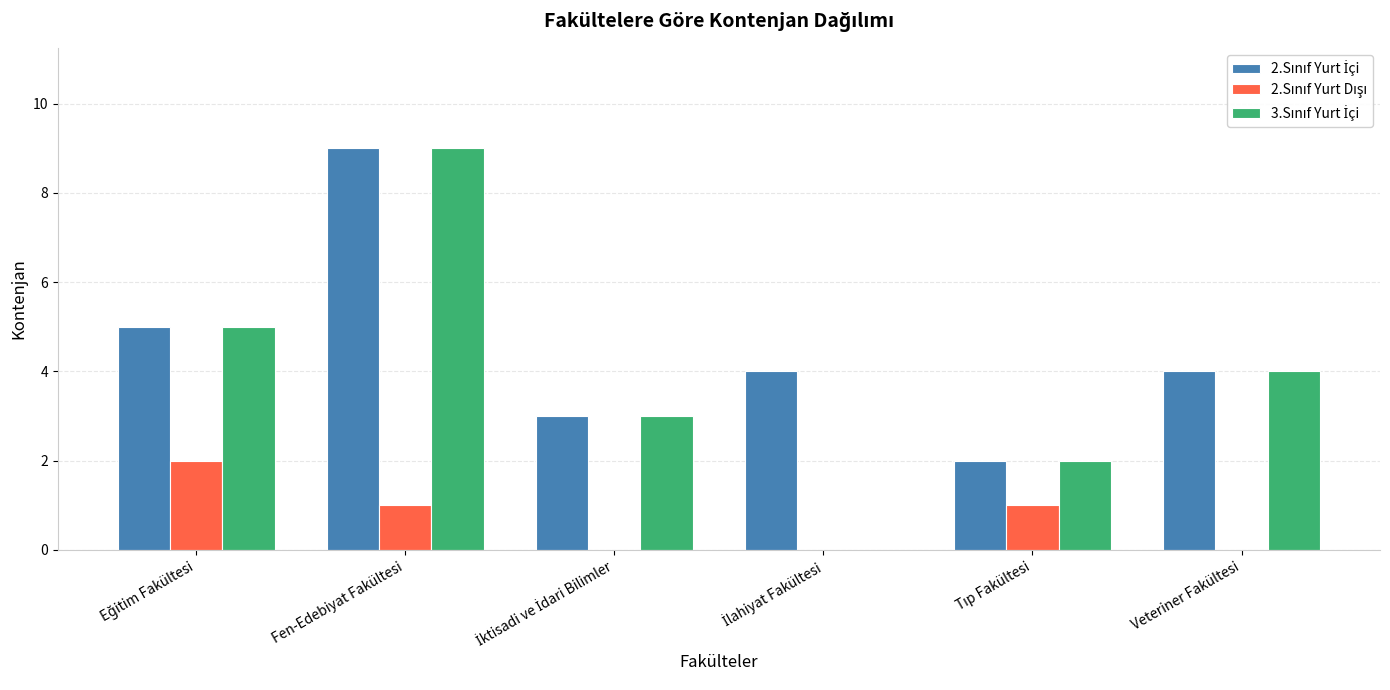

At which category is the sum across all series the highest?

Fen-Edebiyat Fakültesi